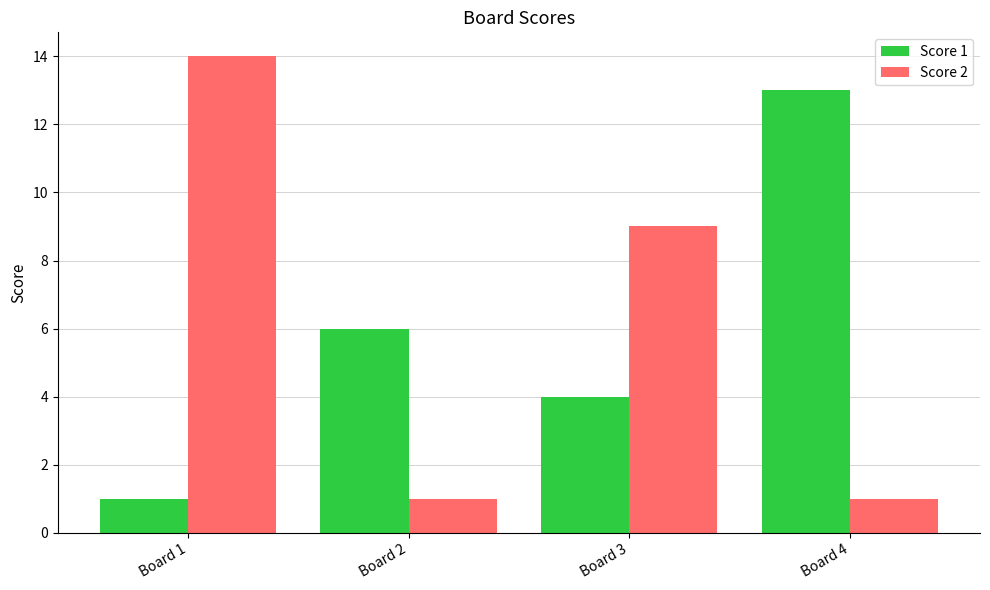

At which category is the sum across all series the highest?

Board 1